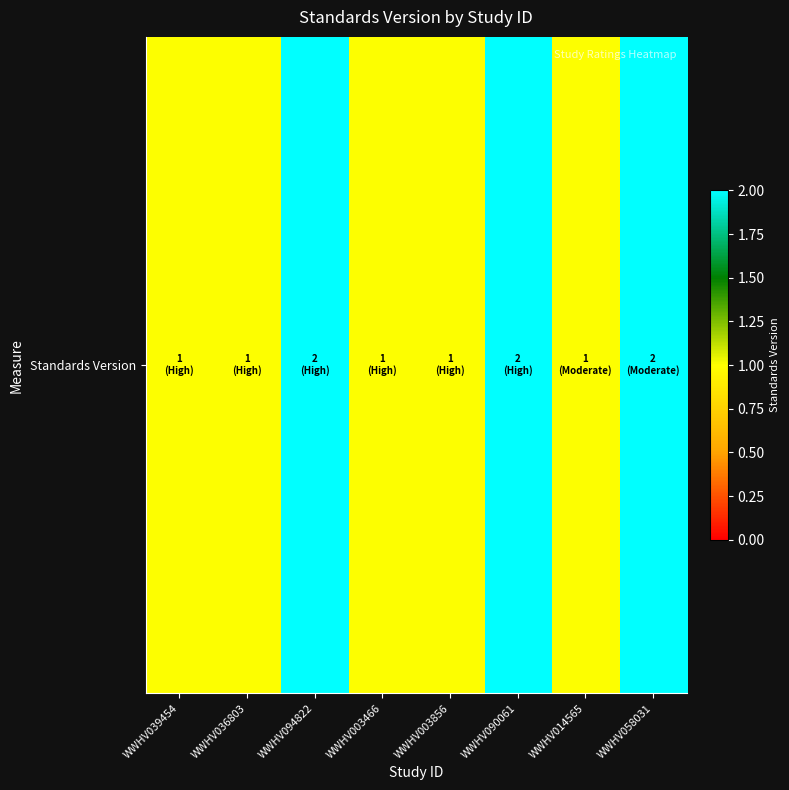

Reading left to right, what are all the values shown in this chart?

WWHV039454=1	WWHV036803=1	WWHV094822=2	WWHV003466=1	WWHV003856=1	WWHV090061=2	WWHV014565=1	WWHV058031=2